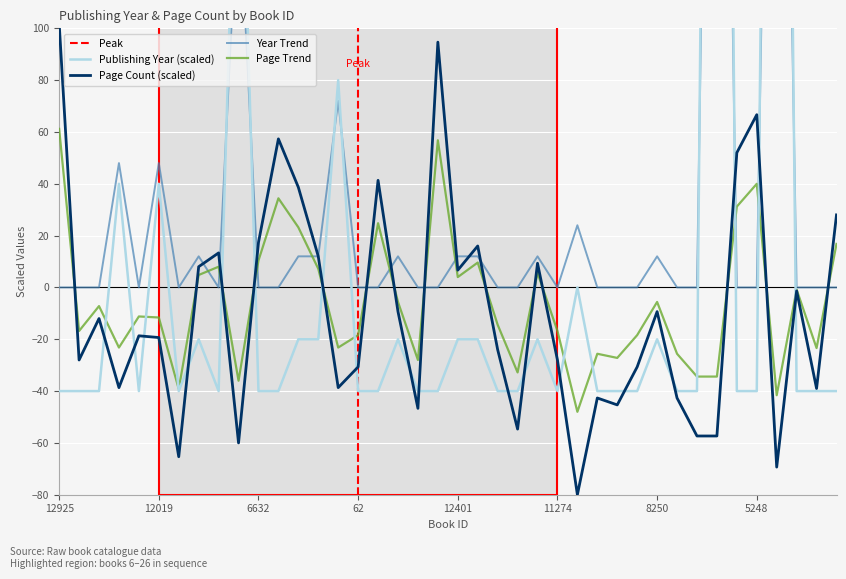

Where is the first local minimum for pageCount?

14617